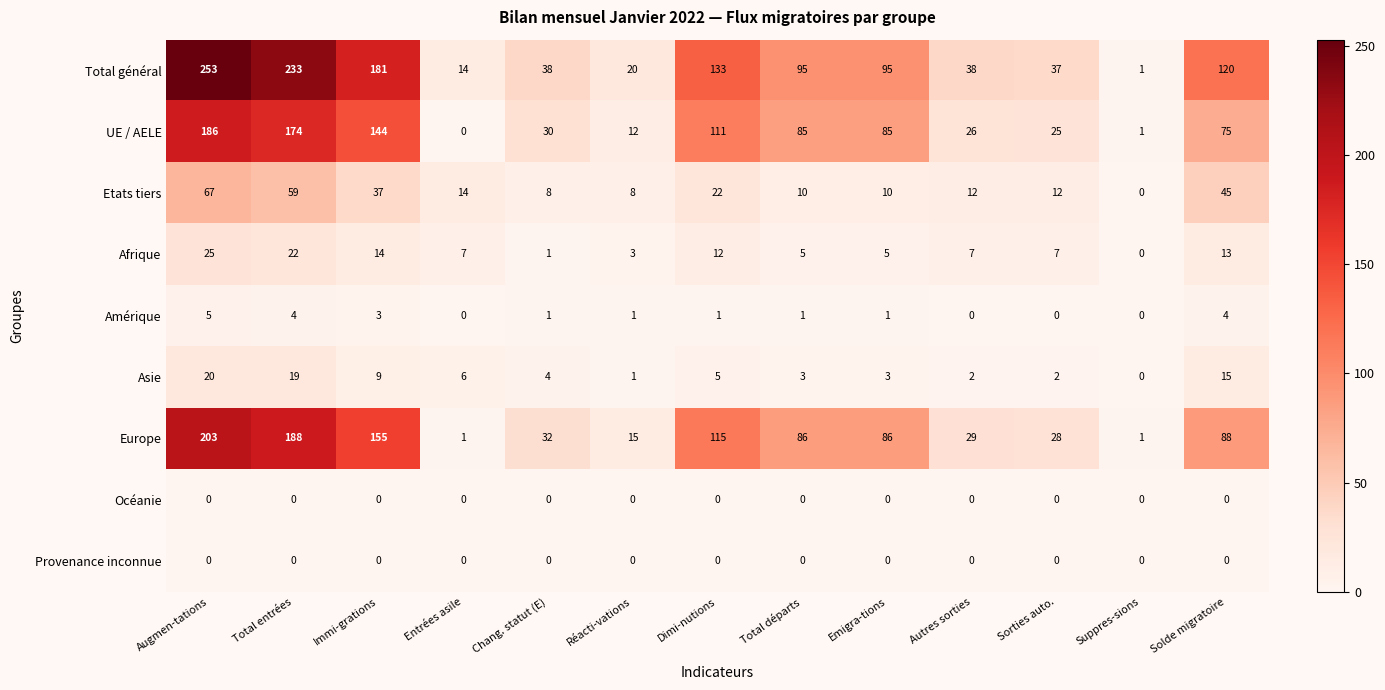

Which series has the largest total across all categories?

Total général